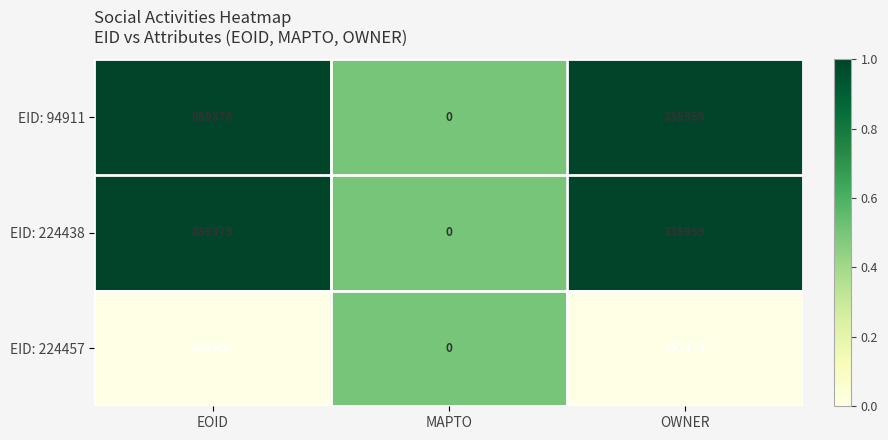

At which label does EID: 224457 first exceed 153171?

EOID